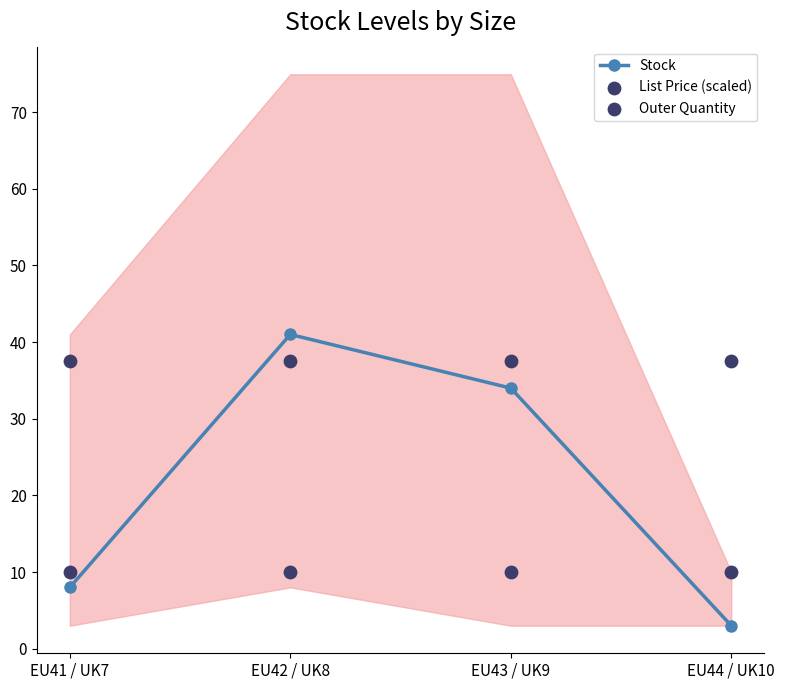

Which series has the widest spread of Y values?

Stock